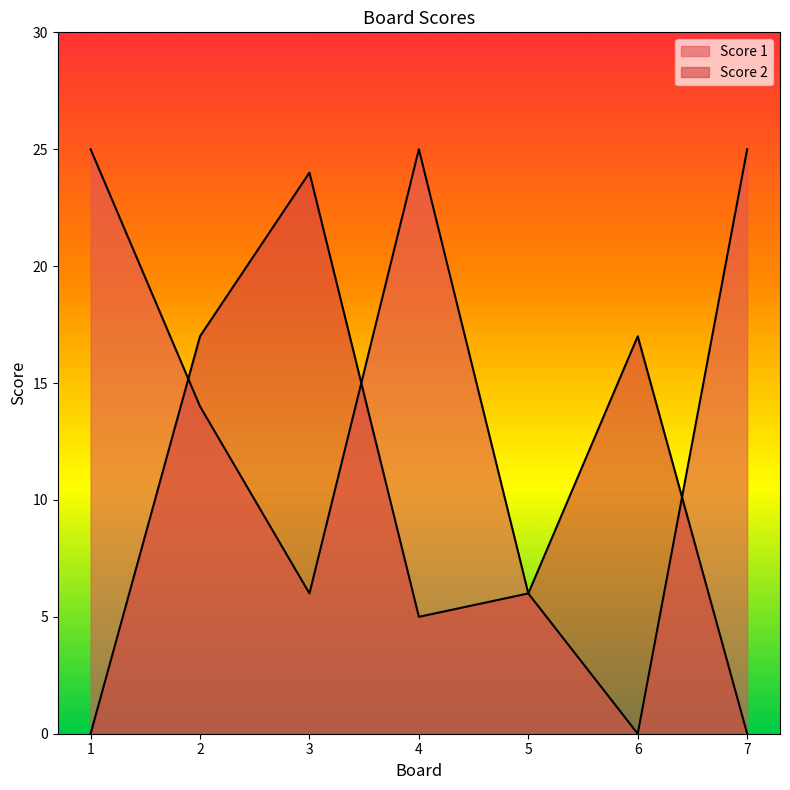

Between 2 and 3, which is larger?

2